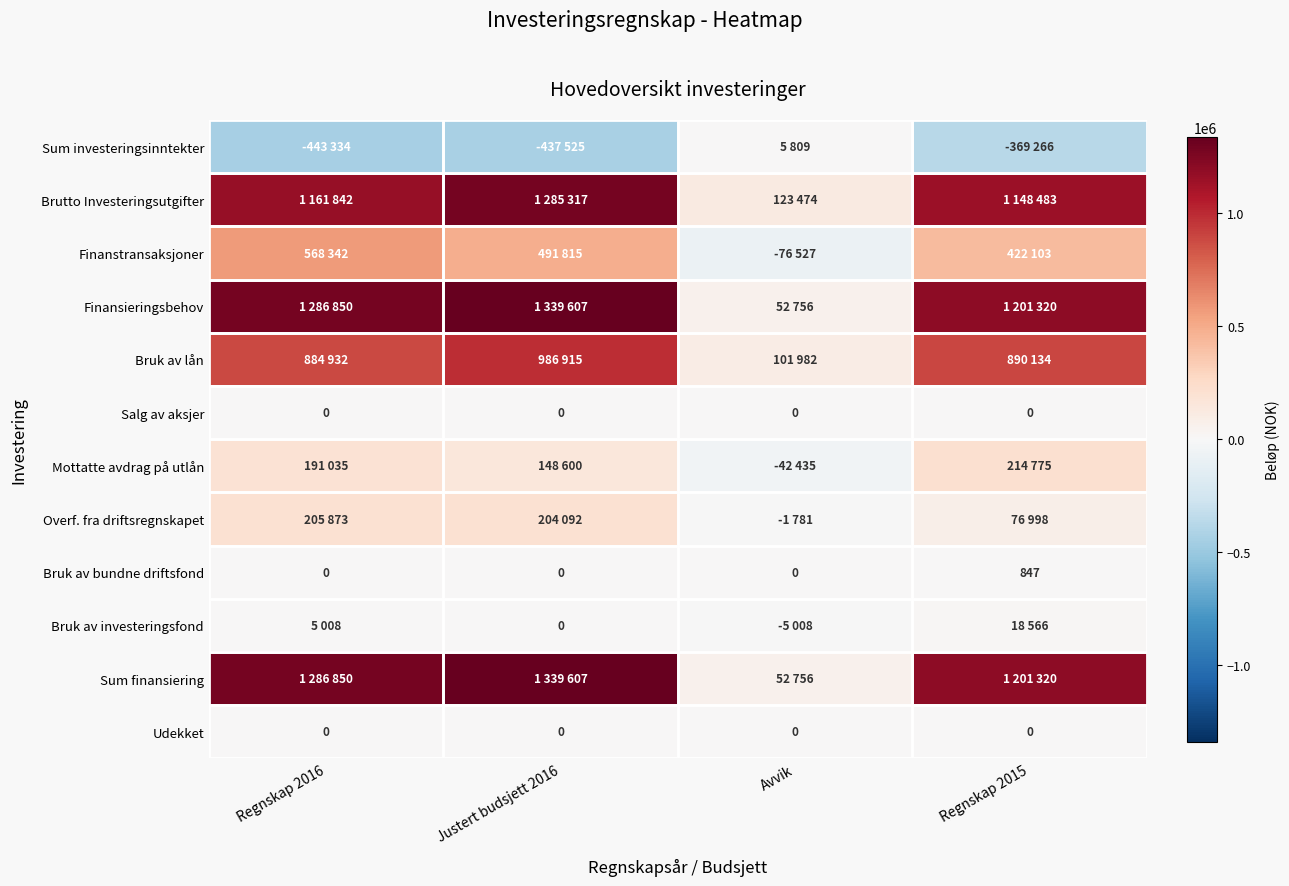

How many data points does each series have?

4